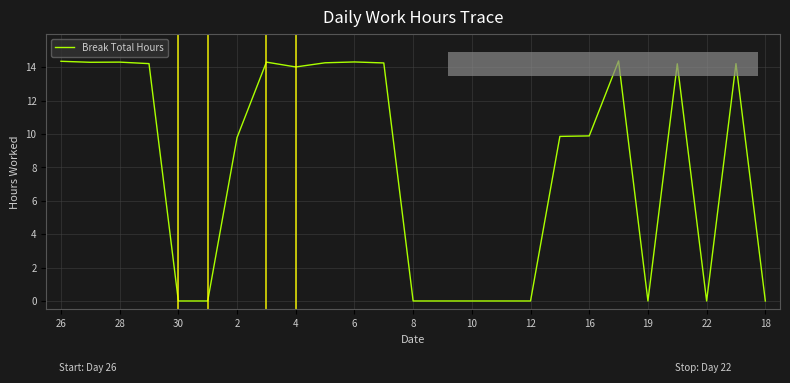

What is the difference between the maximum and minimum values?

14.4